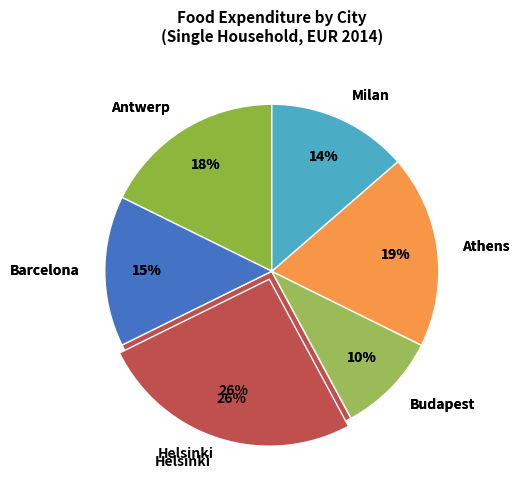

Combined, what portion of the pie is Budapest and Helsinki?

35.4%